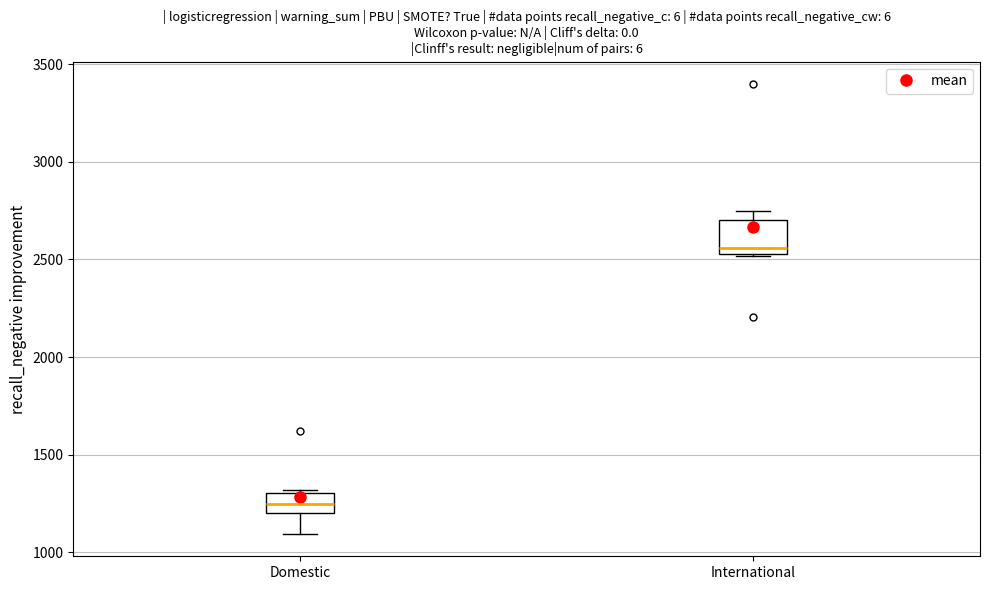

Comparing the boxes themselves (not the whiskers), which one is the tallest?

International